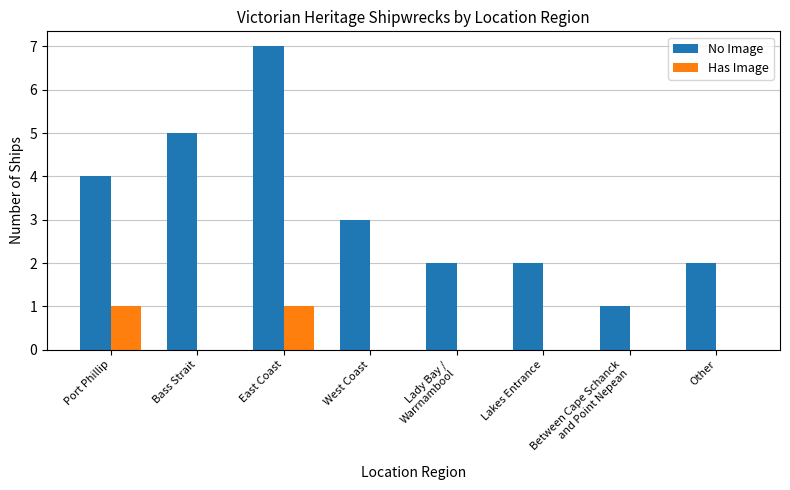

Which series has the widest spread of values?

No Image